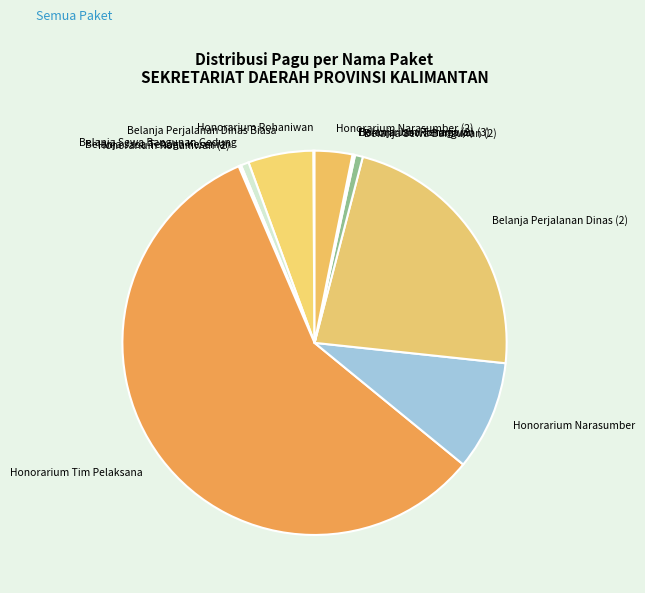

Is it true that Belanja Sewa Bangunan (2) is 1% of the pie?

True